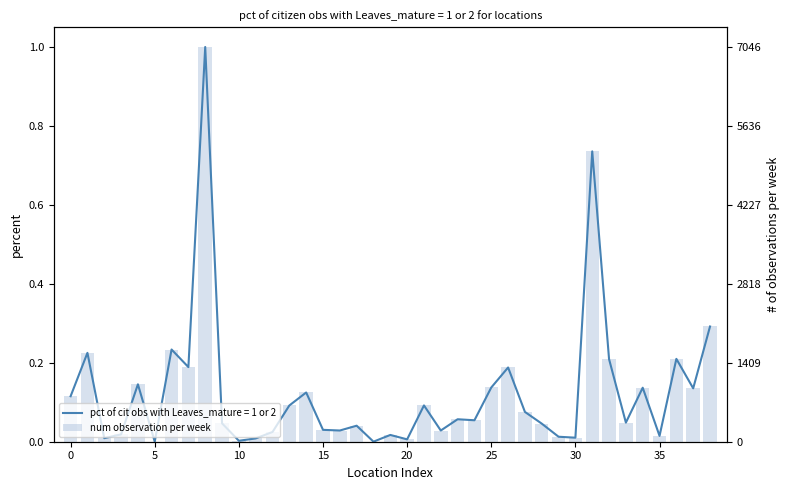

What is the maximum value shown in the chart?

1.0